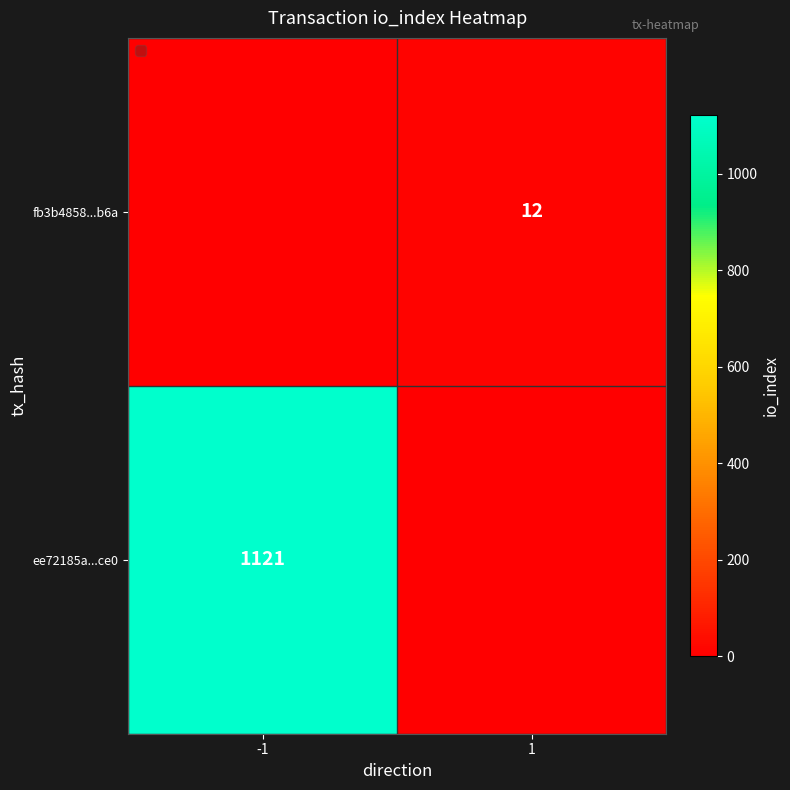

The ee72185a...ce0 series shows 1818 at -1. True or false?

False